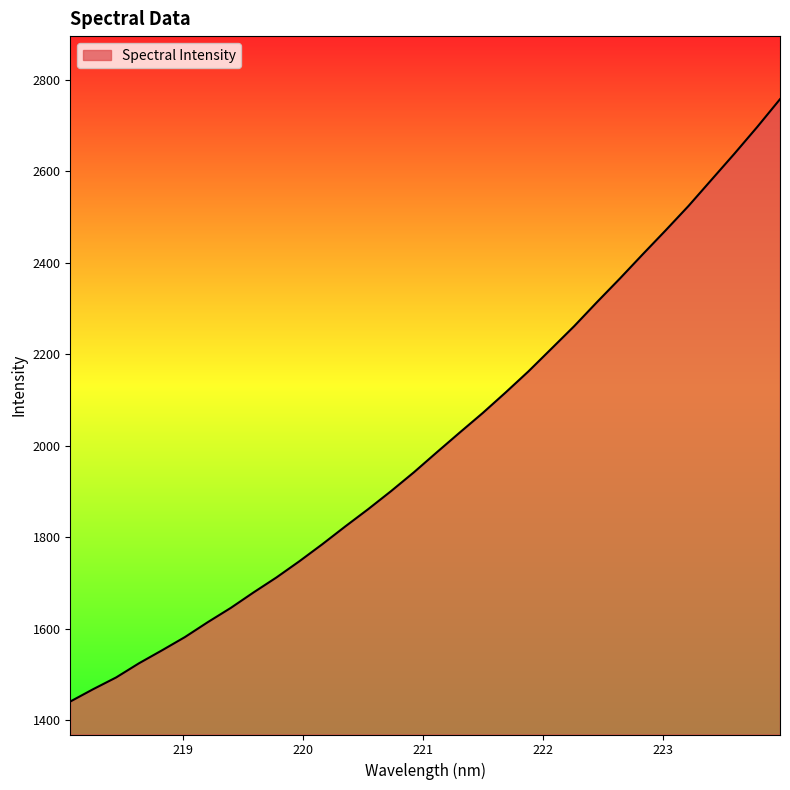

What is the greatest value displayed?

2757.4